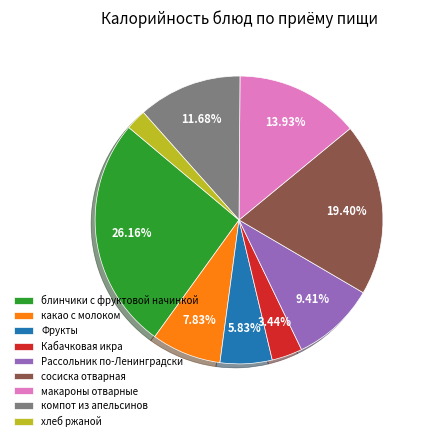

Is there a majority slice in this chart?

No